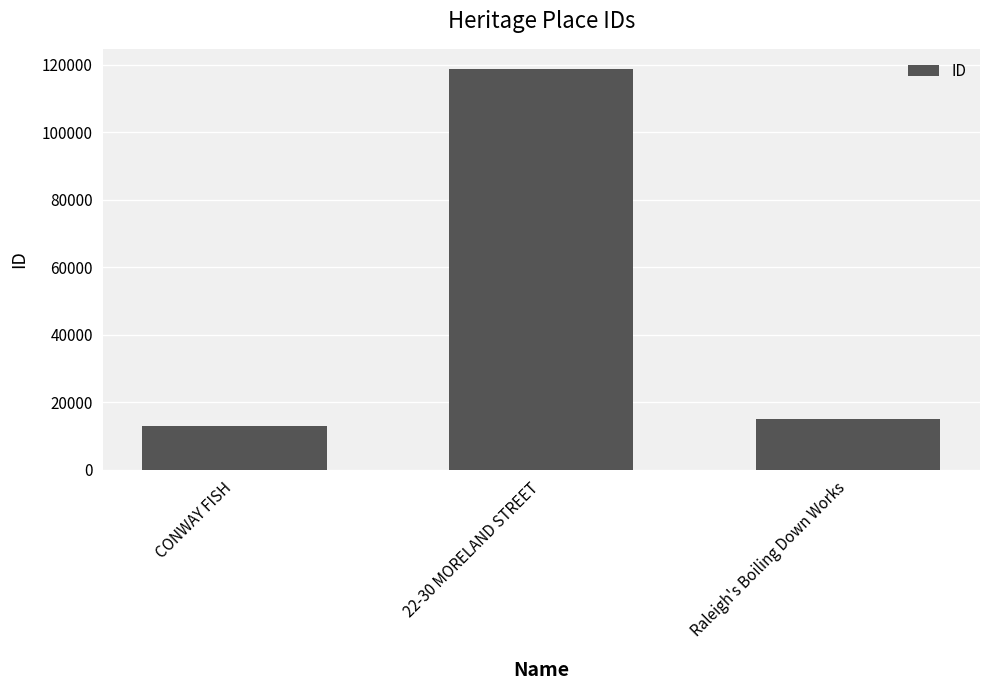

What is the sum of all values?

146762